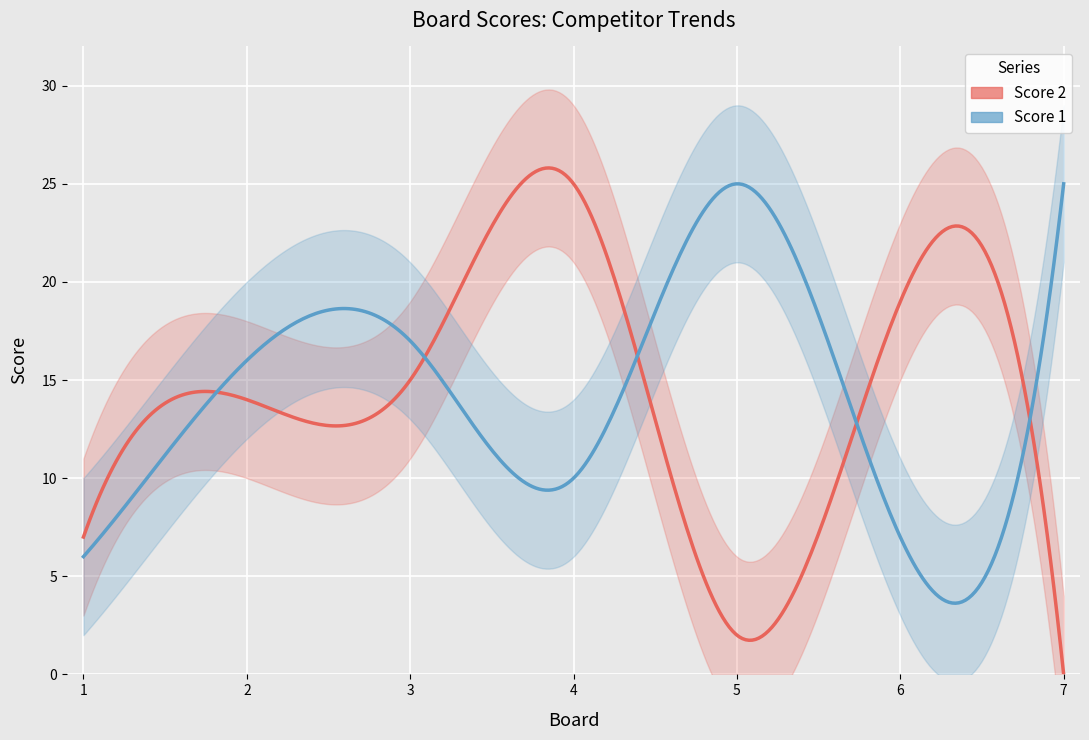

What is the total value across all series at 1?

13